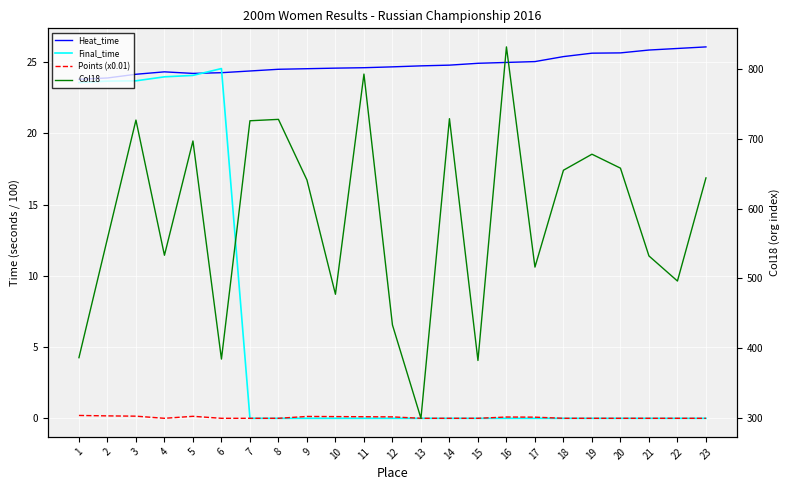

Which category has the highest value across all series?

16